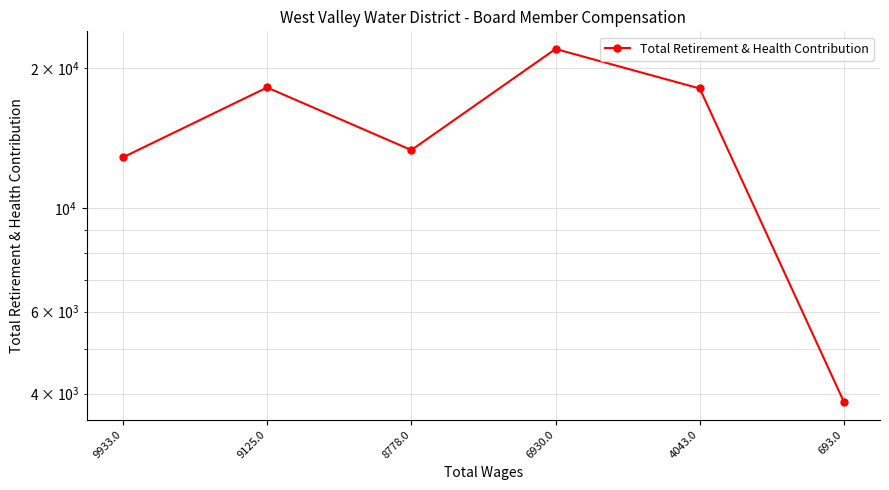

What value does the data have at 9125.0, to the nearest 100?

18200